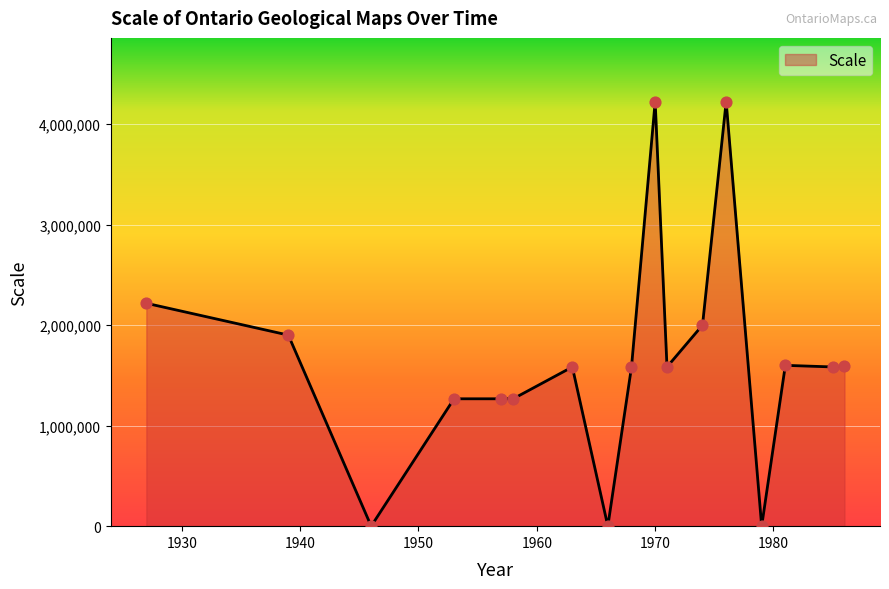

What is the greatest value displayed?

4224000